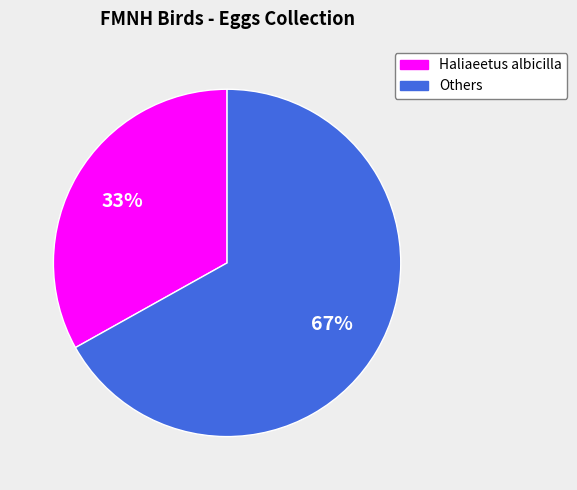

Is there a majority slice in this chart?

Yes